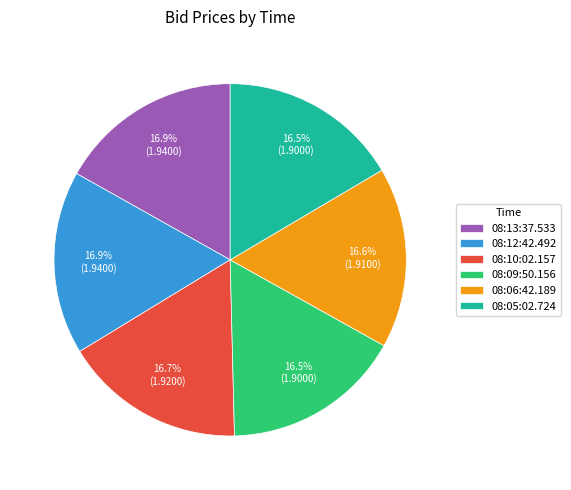

How many segments does this pie chart have?

6